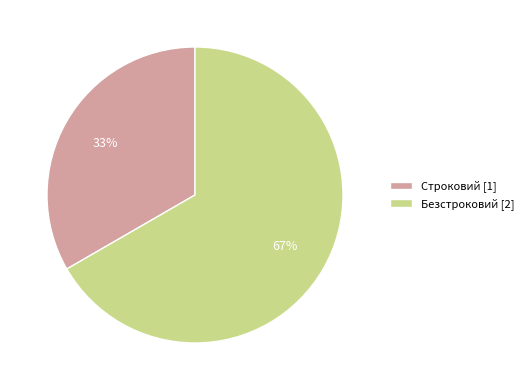

To the nearest percent, what is the combined percentage of Безстроковий [2] and Строковий [1]?

100%